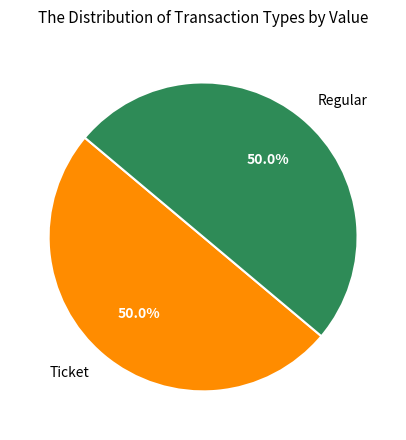

To the nearest percent, what is the average slice percentage?

50%